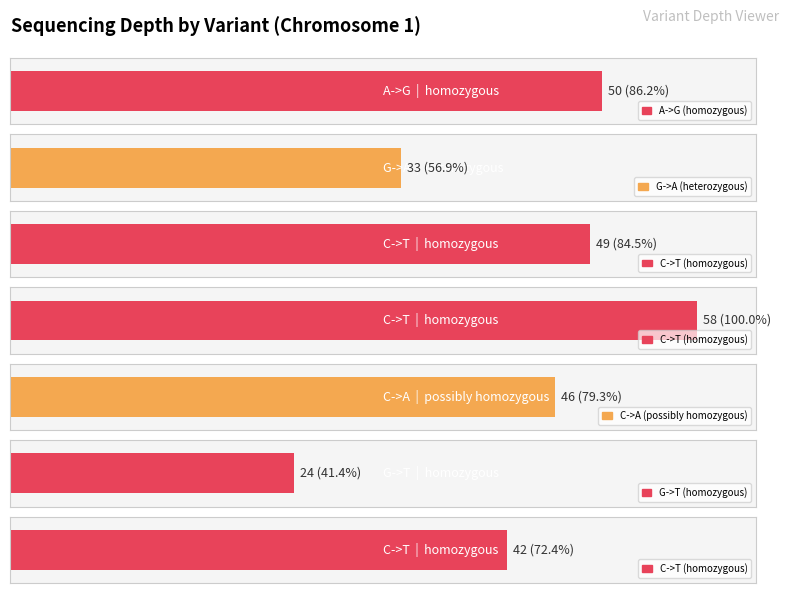

At which category does the chart reach its minimum across all series?

G->T